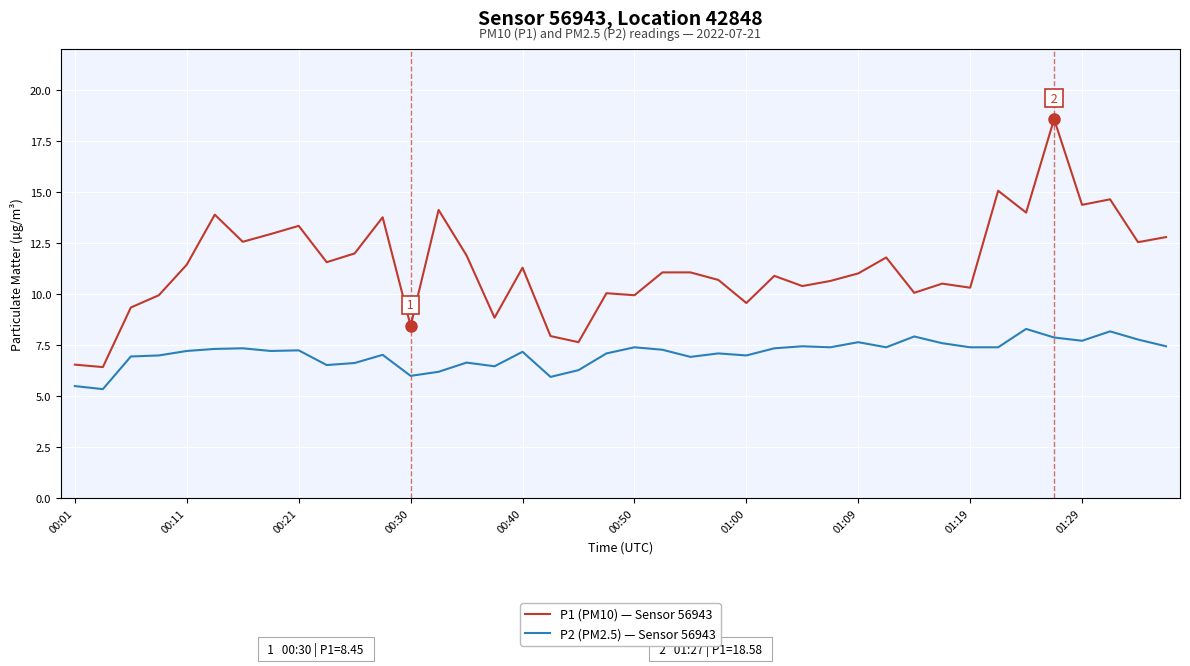

Which series has the largest total across all categories?

P1 (PM10) — Sensor 56943